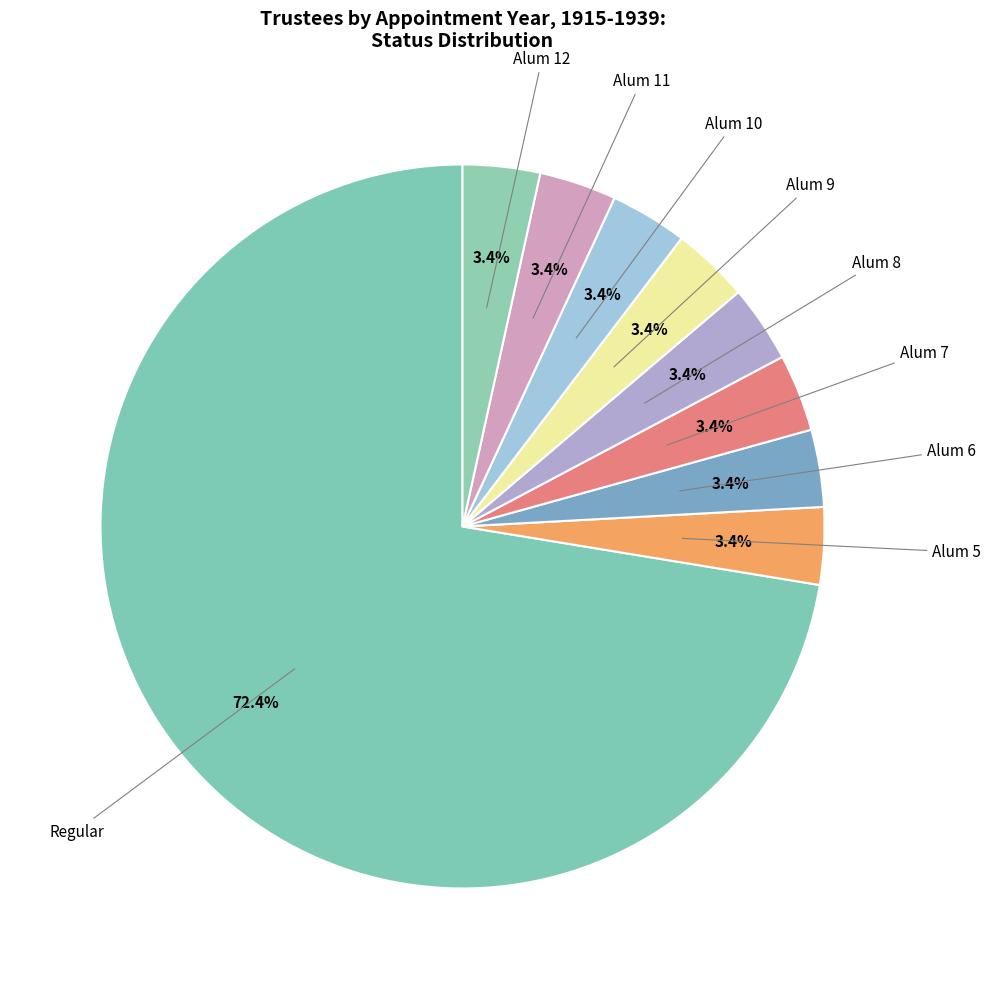

Which slice represents more than half of the pie?

REG.